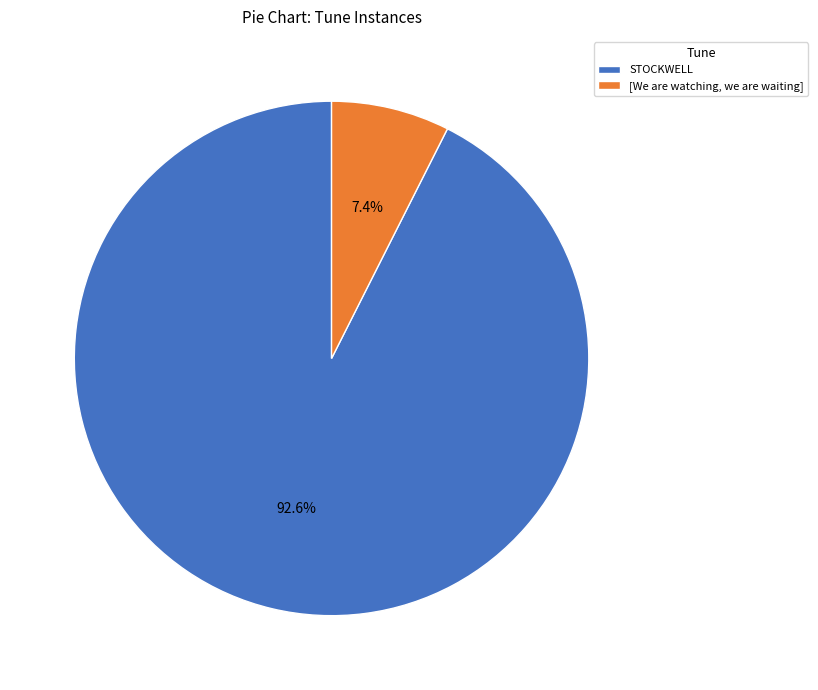

What percentage is the [We are watching, we are waiting] slice, to the nearest percent?

7%